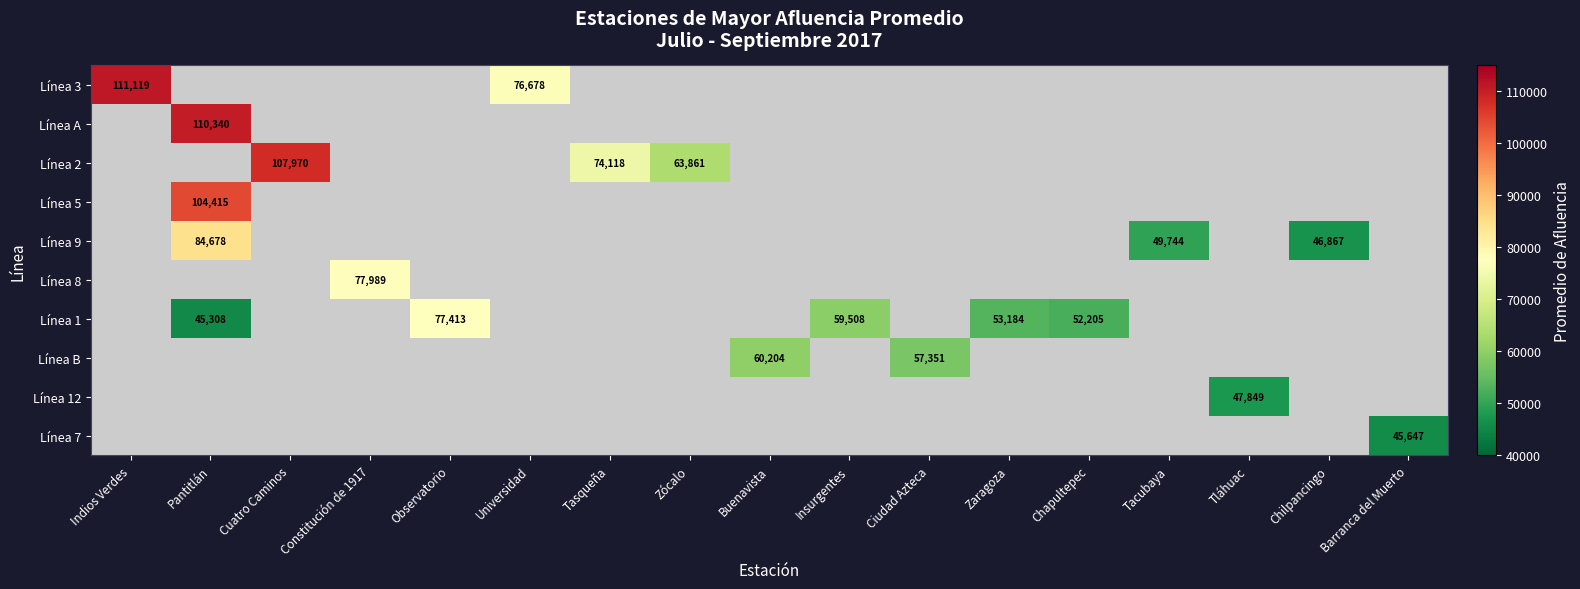

Is it true that Línea 12 equals 76781 at Tláhuac?

False